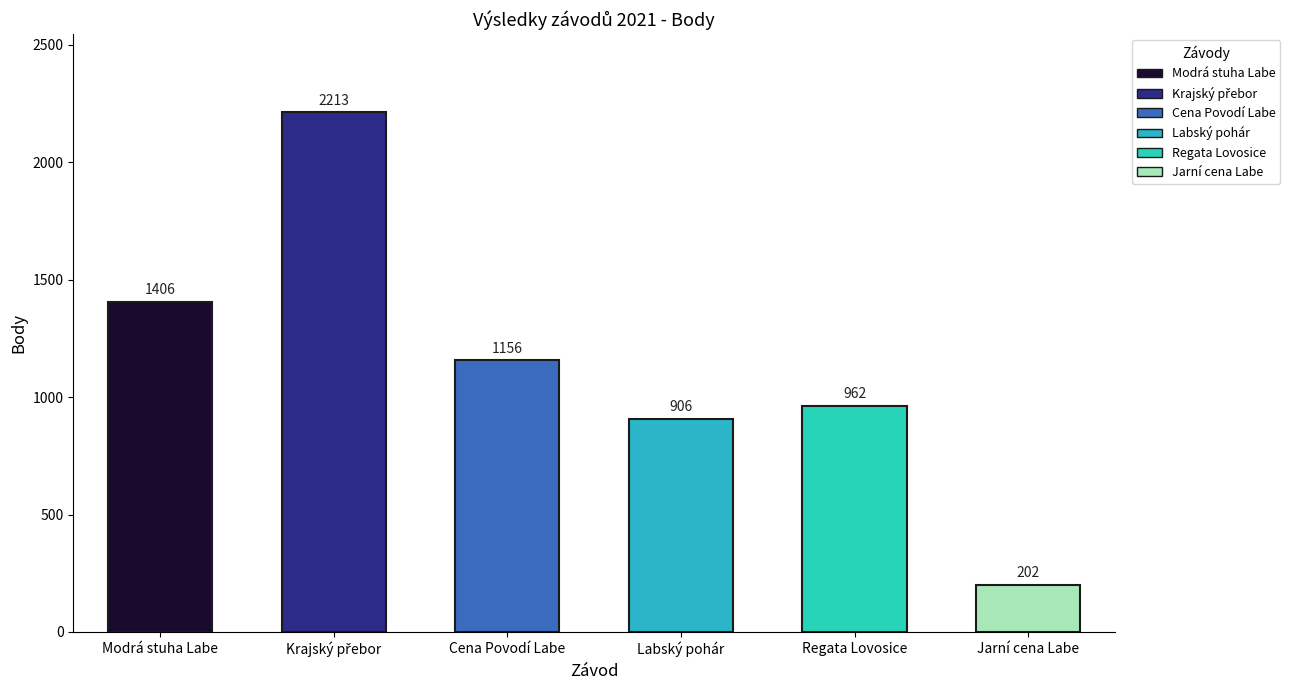

Are the bars grouped side by side (vs. stacked)?

No